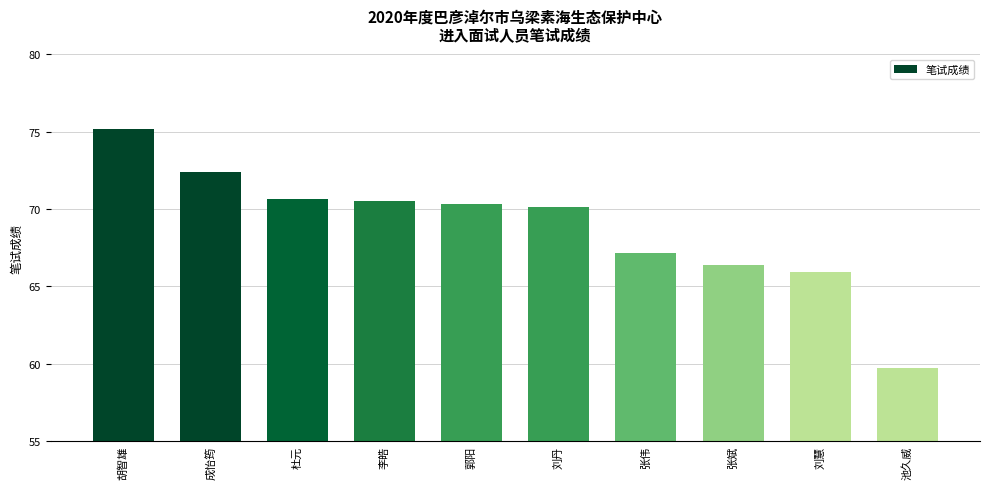

Which category has the lowest value across all series?

池久威